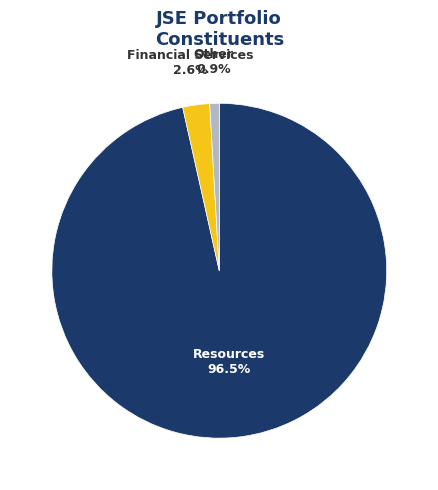

Is Financial Services the majority of the pie?

No